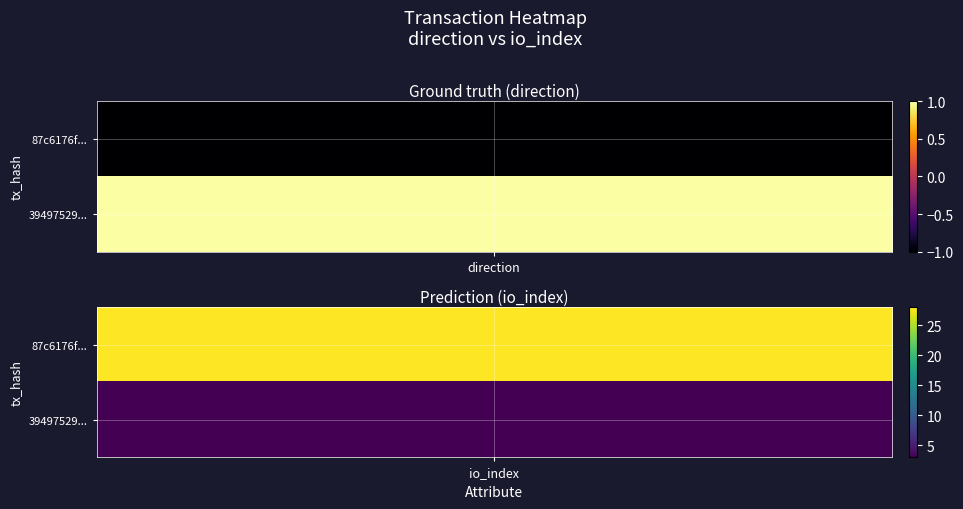

The 87c6176ff465ef8d885031ebadbe886693b7713 series shows 28 at 1. True or false?

True